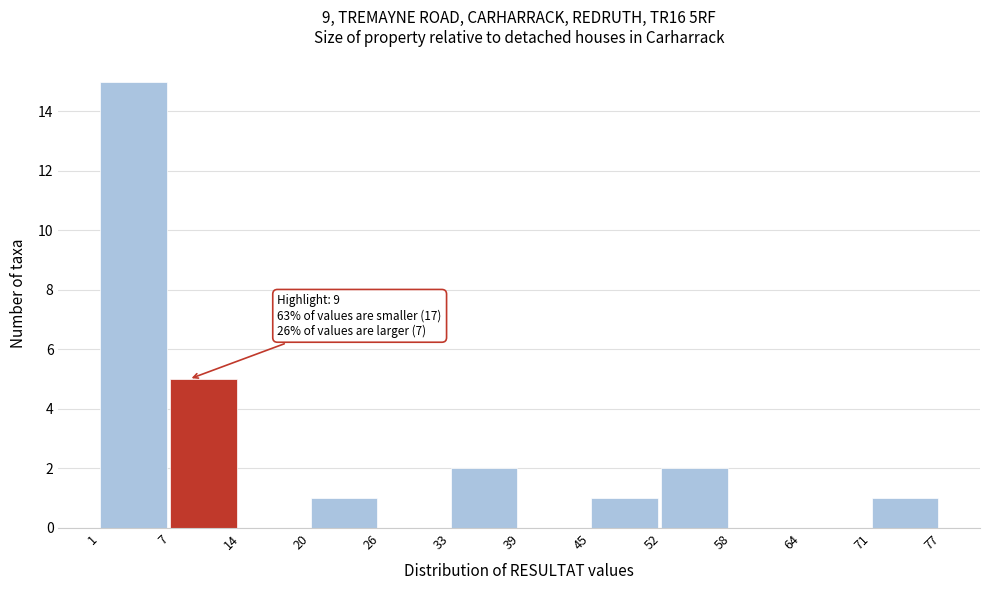

Over which range of the x-axis is the bar tallest?

1 to 7